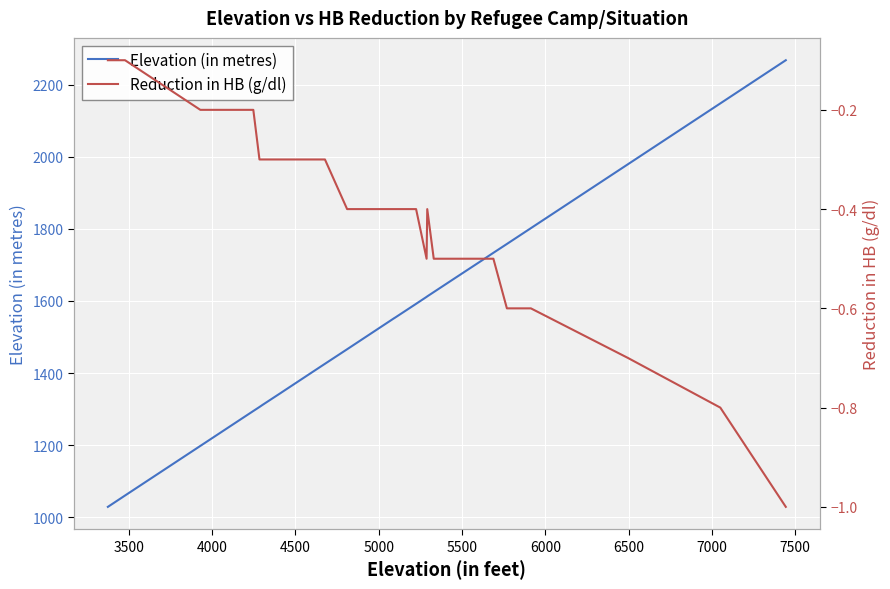

What is the difference between the second highest and minimum values in the Reduction in HB (g/dl) series?

0.9